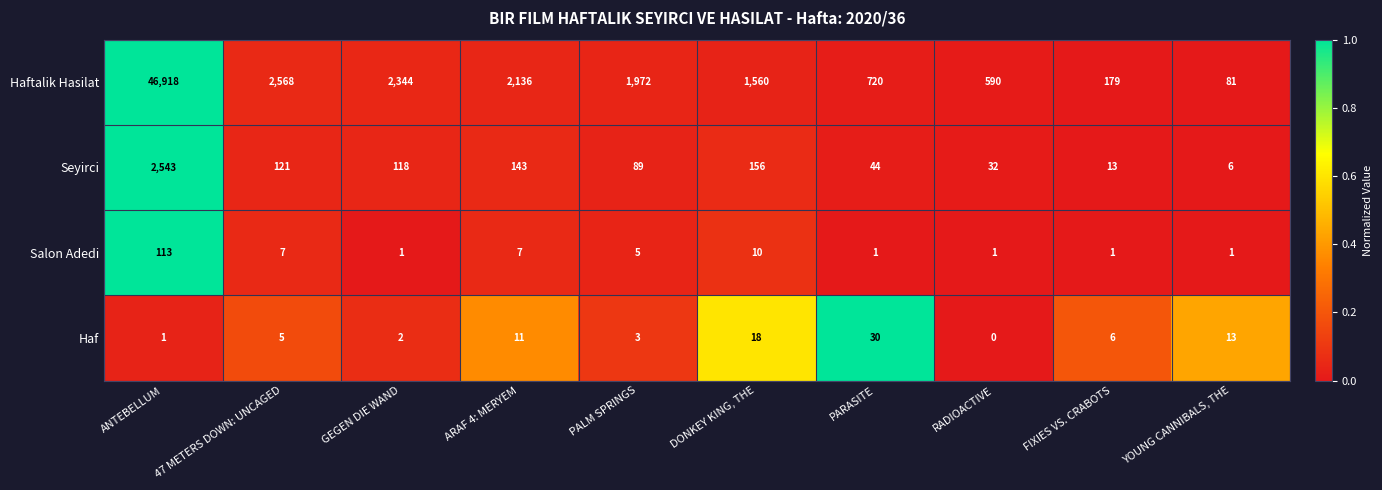

Which label corresponds to the largest value in the chart?

ANTEBELLUM